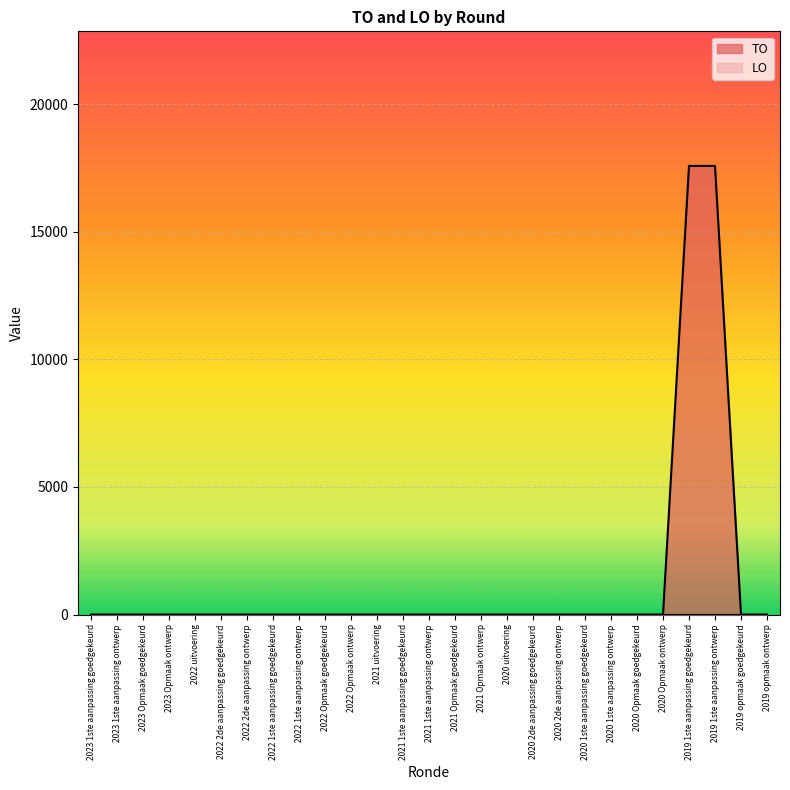

Does the chart display data point markers on the line(s)?

No